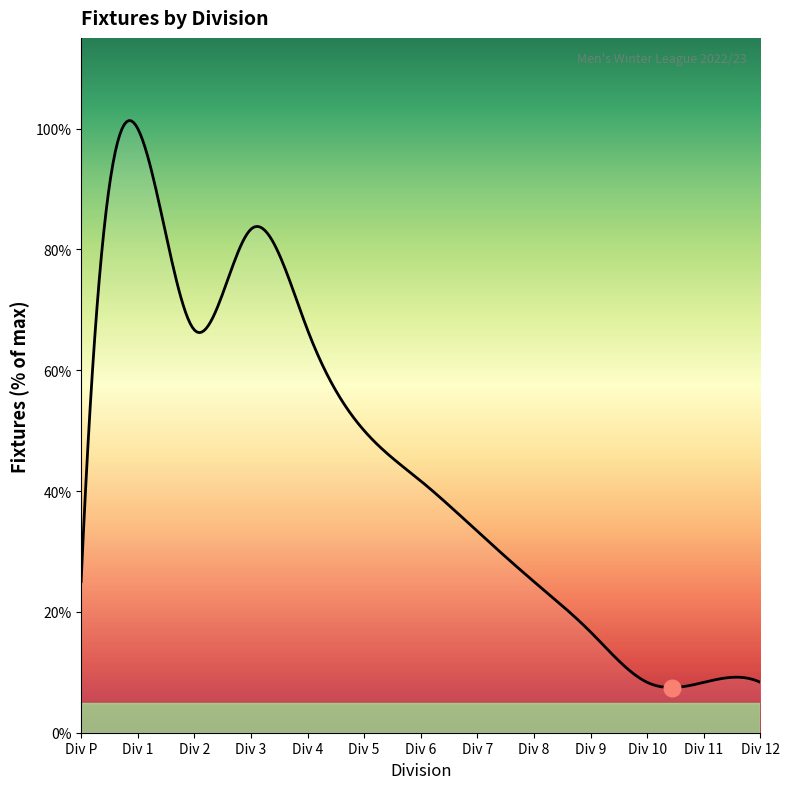

Rank the categories by value from lowest to highest.

10, 11, 12, 9, P, 8, 7, 6, 5, 2, 4, 3, 1